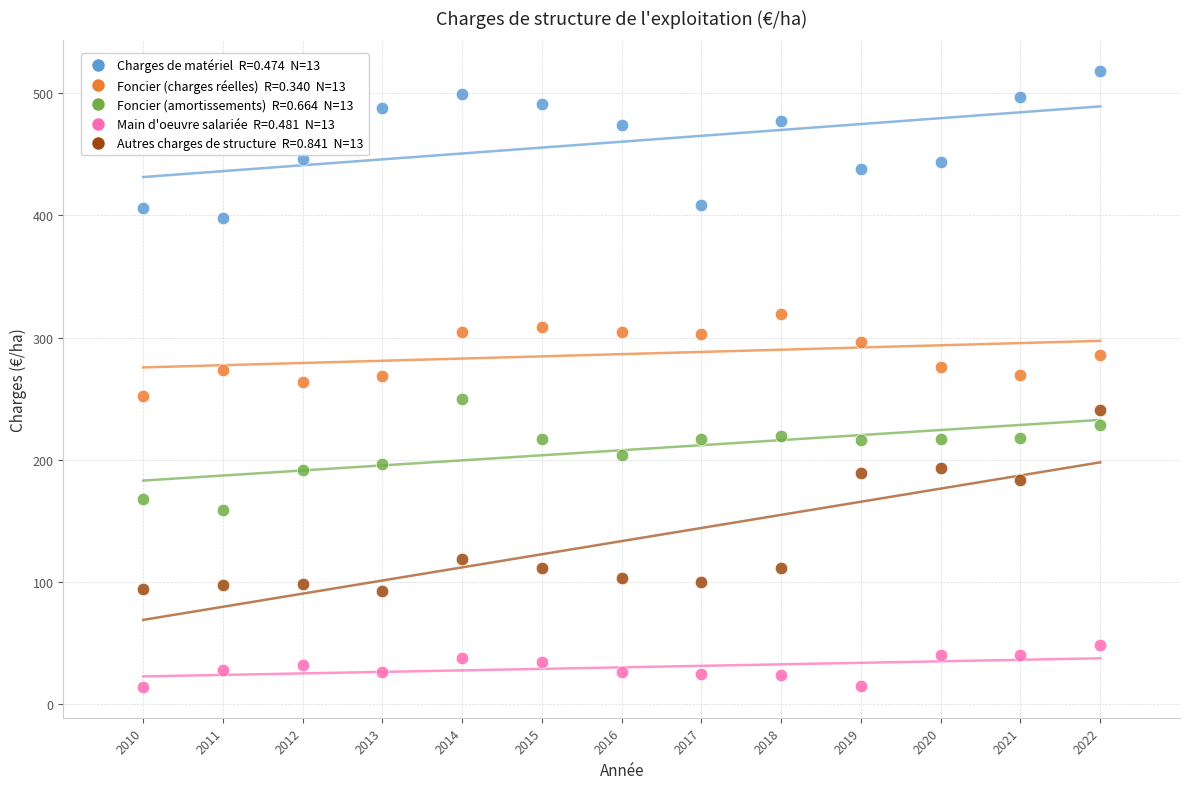

Across all data points, what is the range of Y values (max minus min)?

504.3